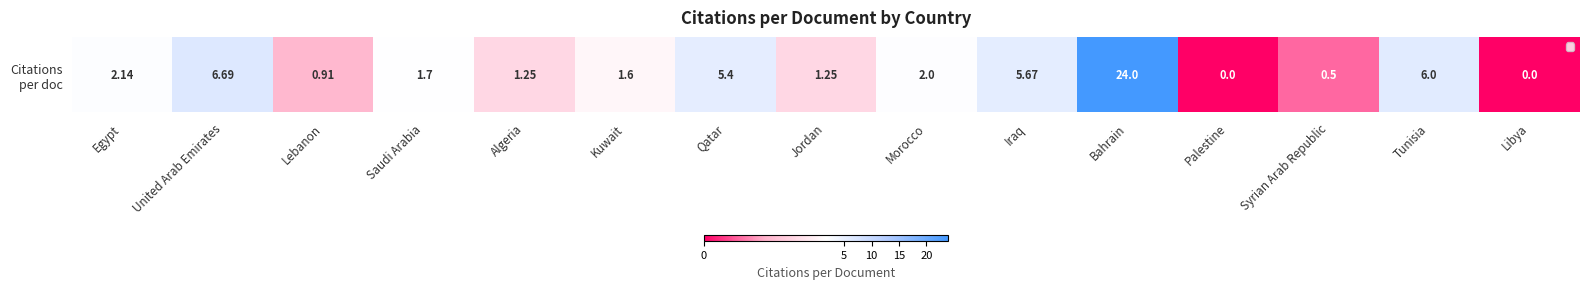

Reading left to right, list all the values displayed in this chart.

2.1	6.7	0.9	1.7	1.2	1.6	5.4	1.2	2.0	5.7	24.0	0.0	0.5	6.0	0.0